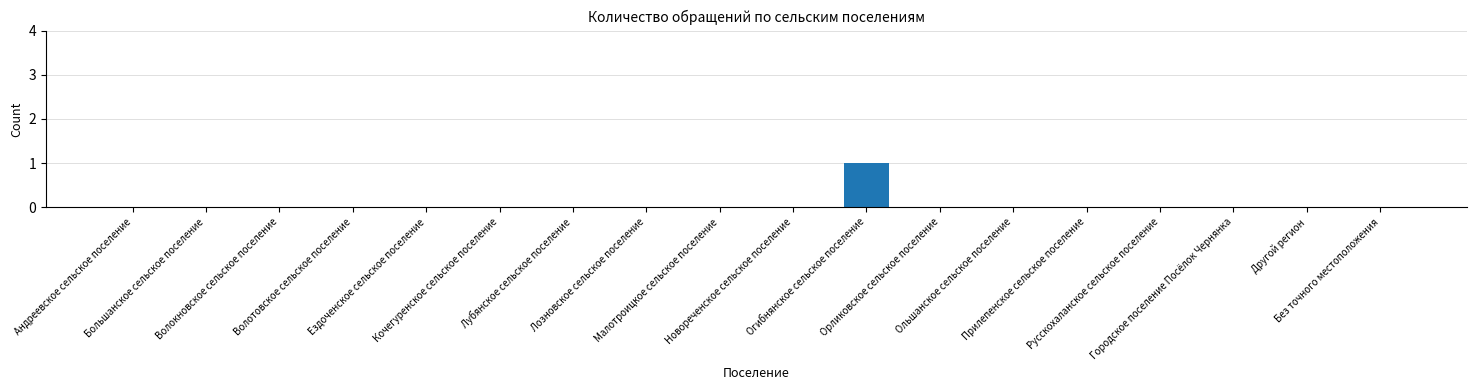

What is the change in value from Малотроицкое сельское поселение to Огибнянское сельское поселение?

+1